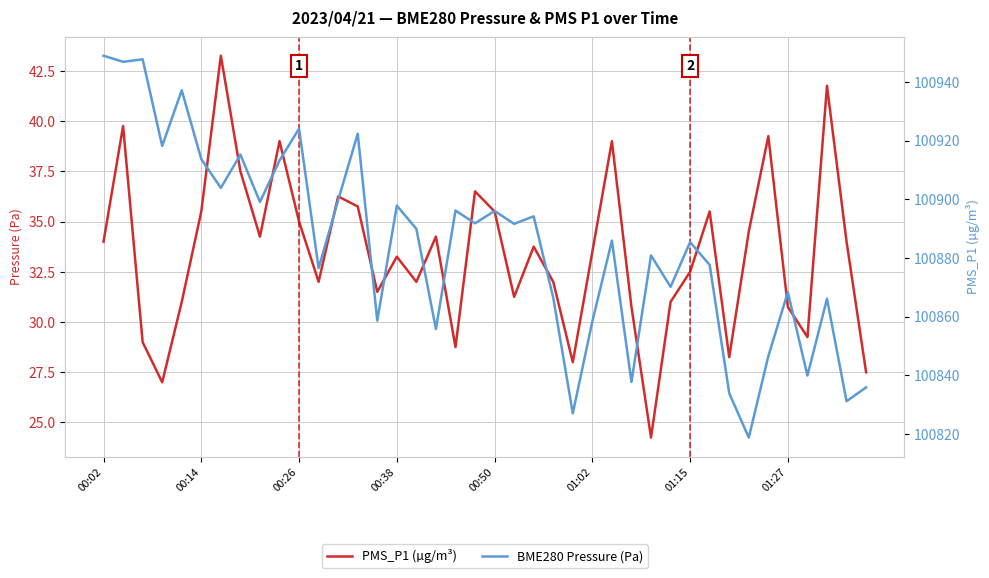

What is the difference between the highest and lowest values at 36?

100810.7